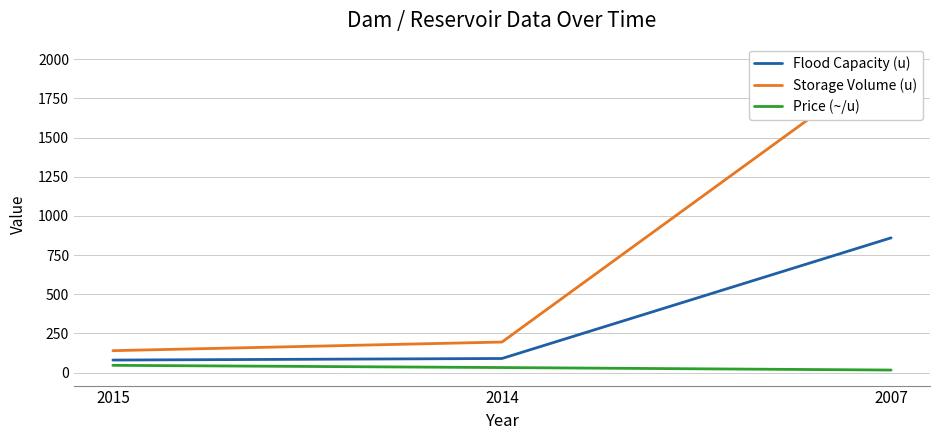

Between 2015 and 2007, which is larger?

2007